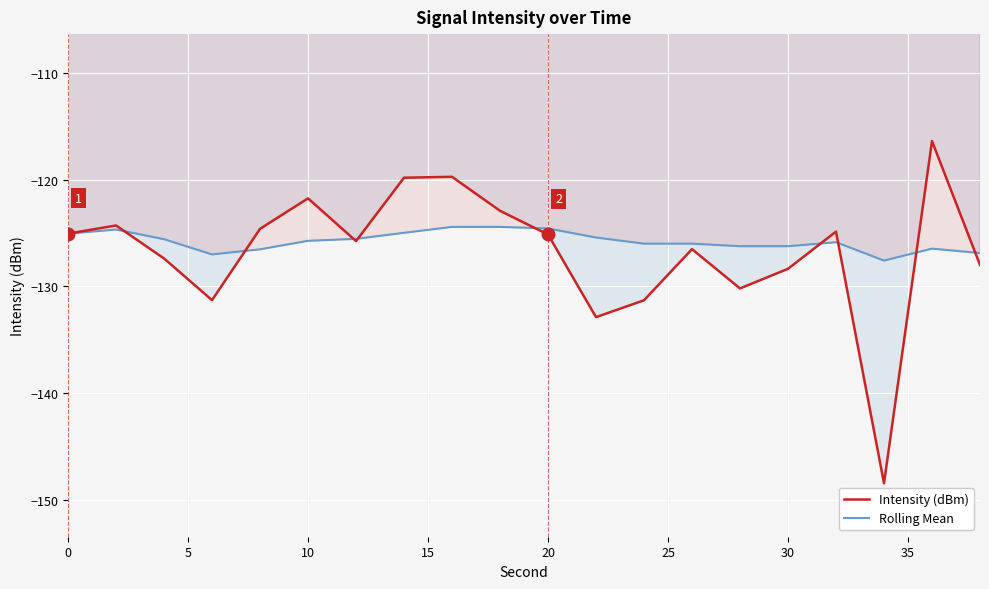

Is it true that Intensity (dBm) equals -125.1 at 20?

True